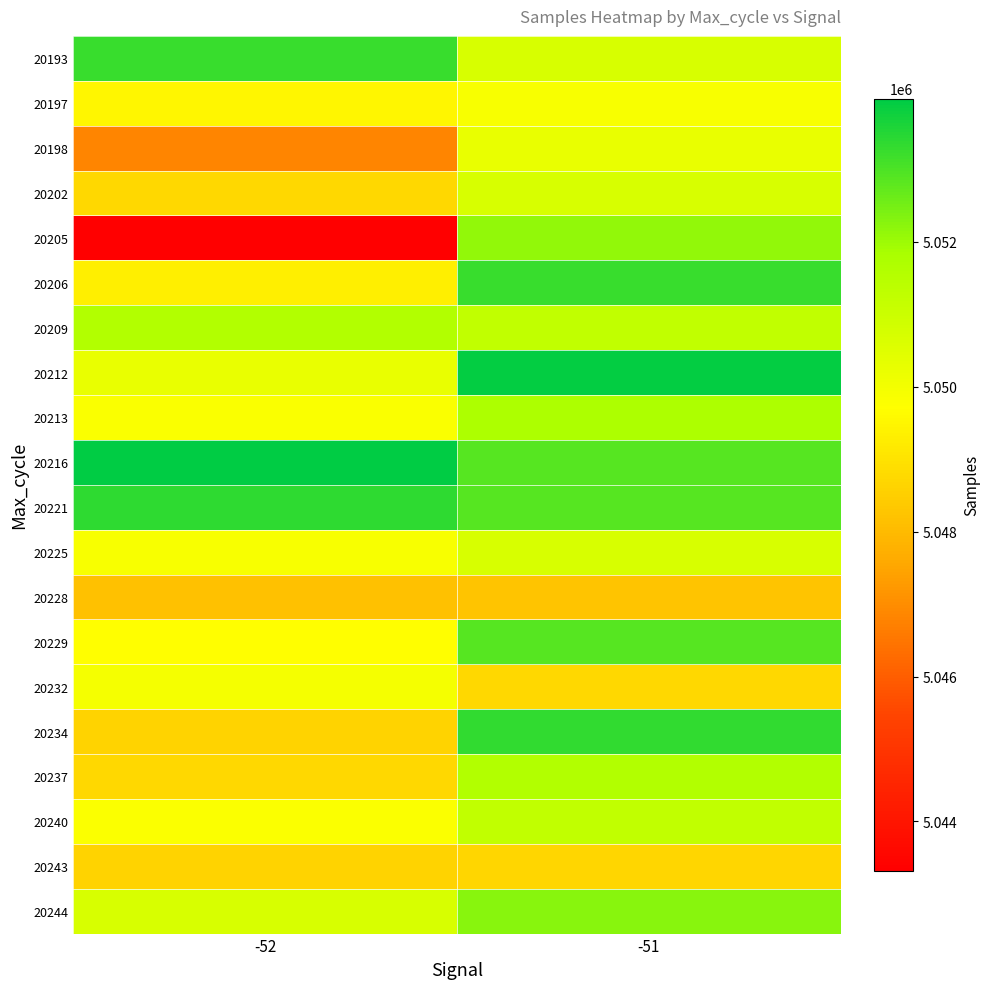

Between -51 and -52, which is larger?

-52